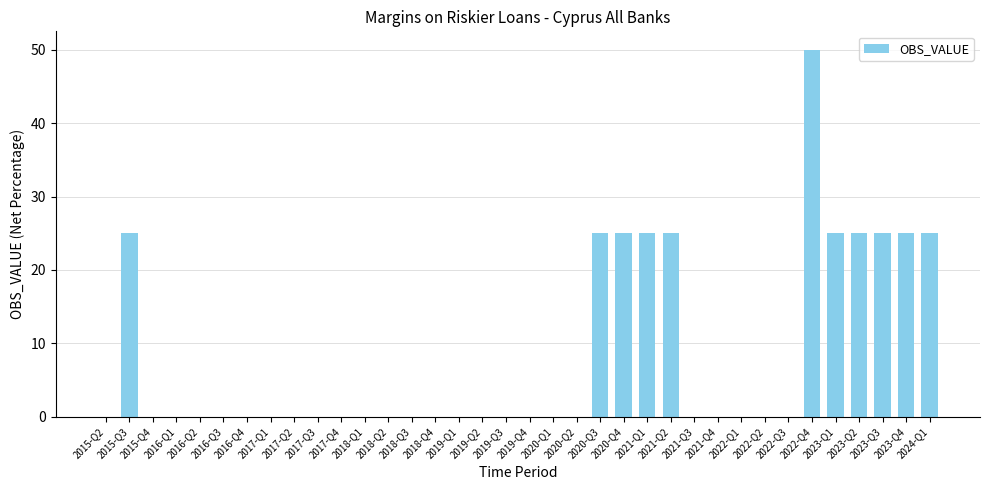

What is the greatest value displayed?

50